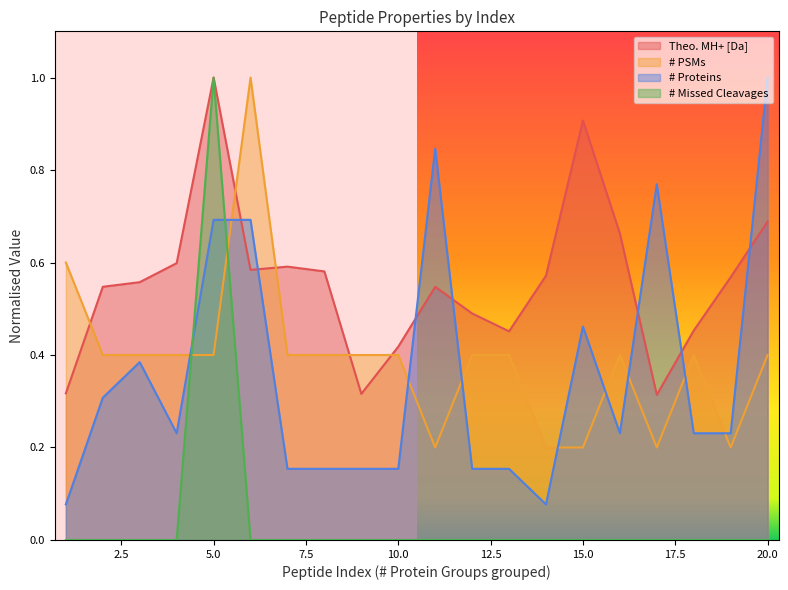

The # PSMs series shows 0.4 at 4. True or false?

True